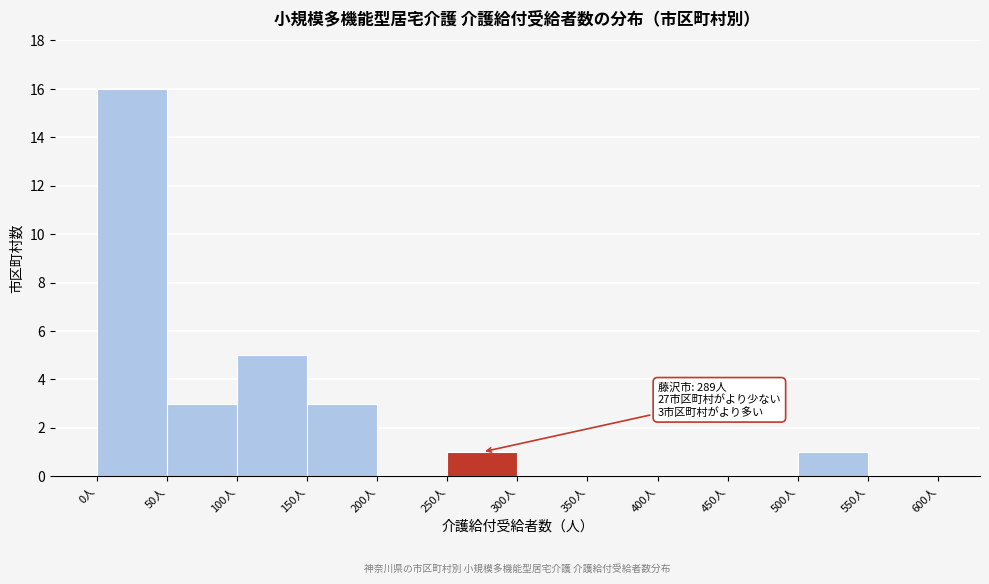

Which range on the x-axis has the tallest bar?

0 to 50